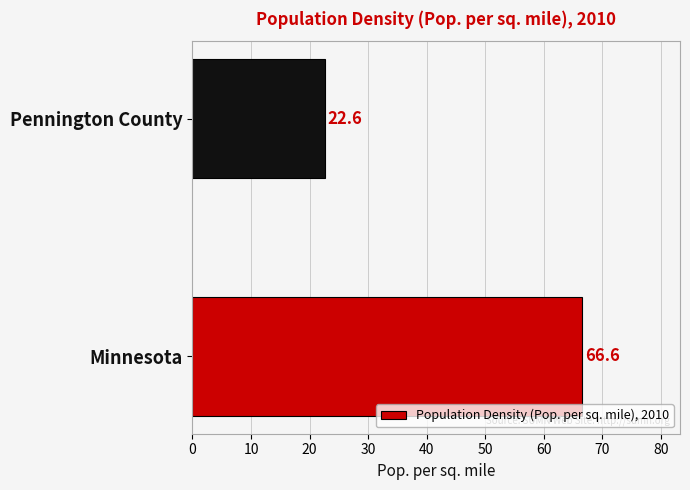

Reading bottom to top, what are all the values shown in this chart?

66.6	22.6